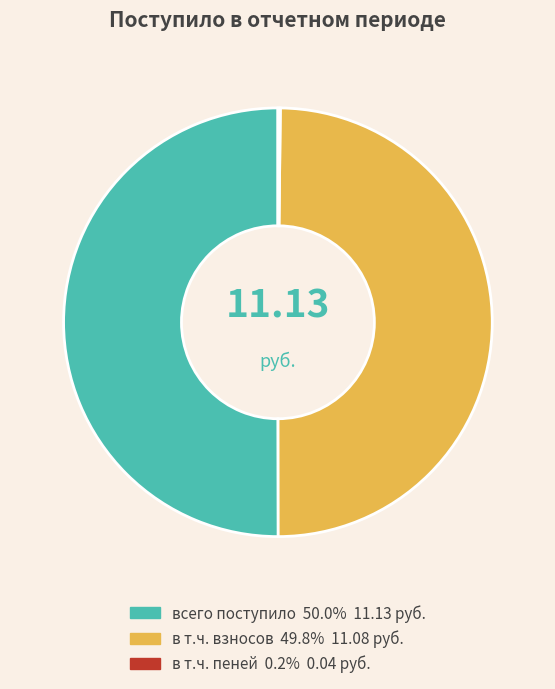

What is the ratio of the value at в т.ч. взносов to the value at всего поступило?

1.0